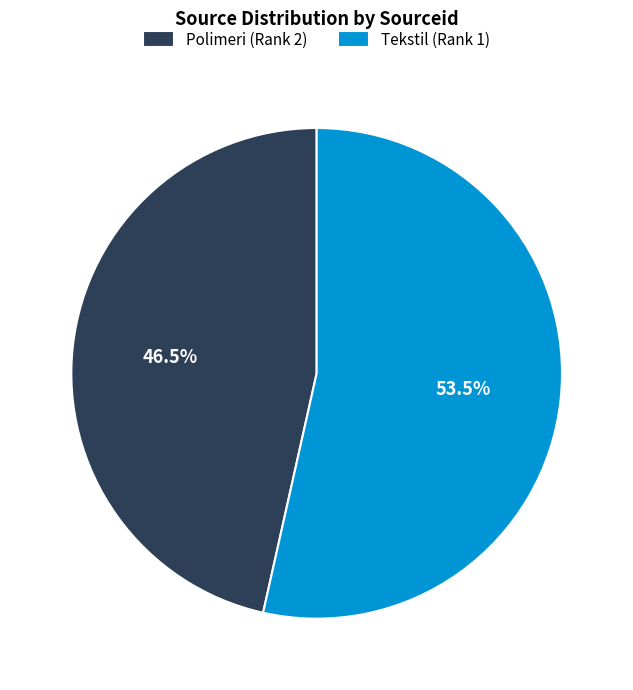

Is the sum of Tekstil (Rank 1) and Polimeri (Rank 2) greater than half?

Yes